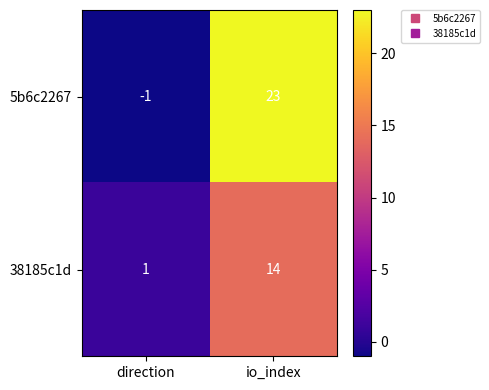

Reading right to left, what are all the values shown in this chart?

5b6c2267: io_index=23	direction=-1
38185c1d: io_index=14	direction=1